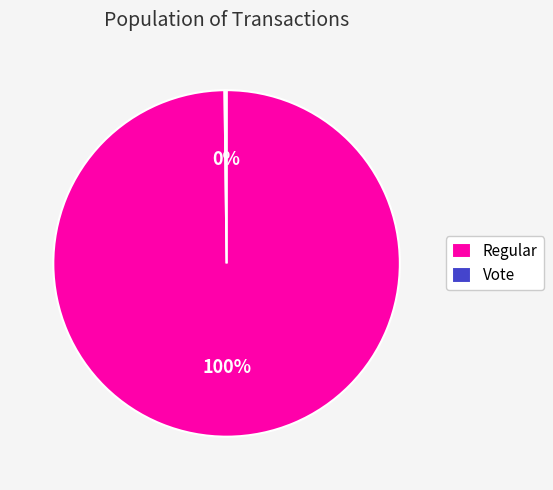

Which slice represents more than half of the pie?

Regular